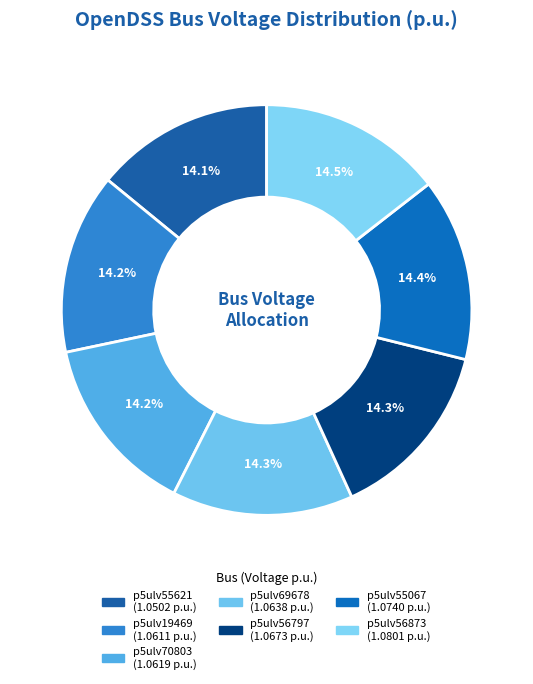

What percentage is the p5ulv56797 slice, to the nearest percent?

14%